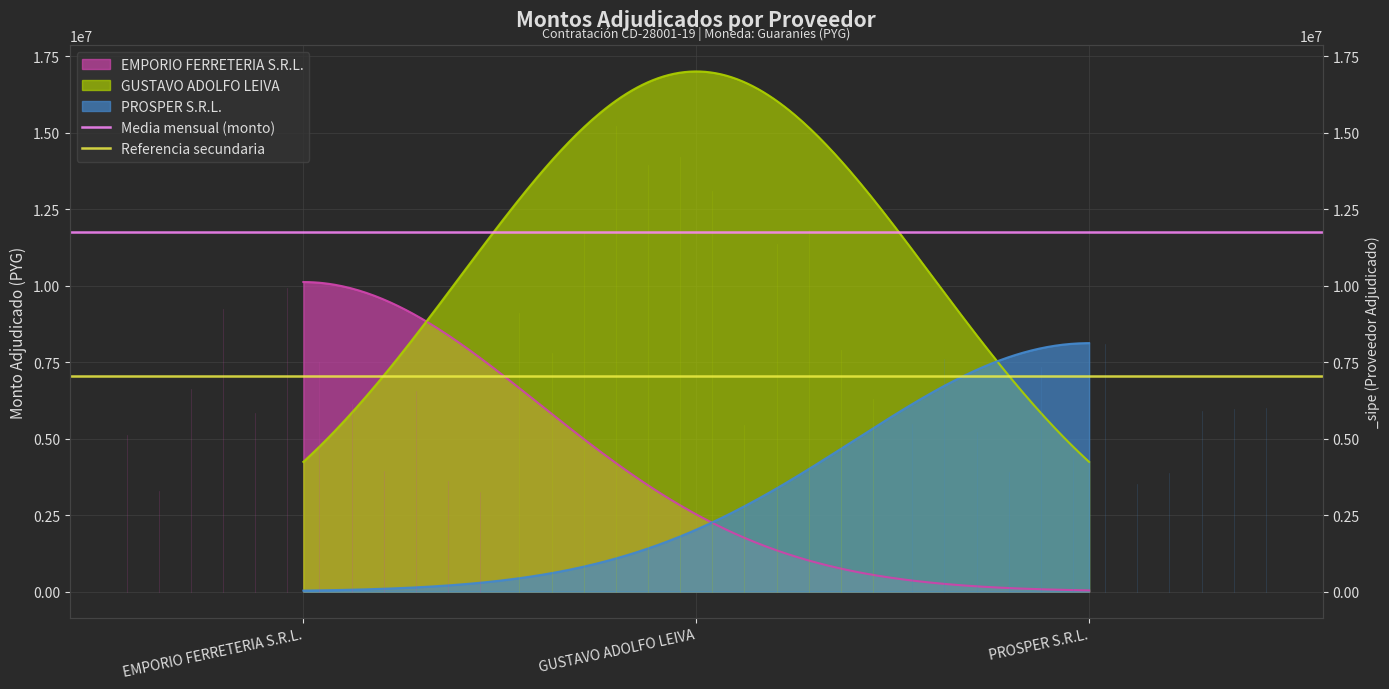

Is the value of Media mensual (monto) at EMPORIO FERRETERIA S.R.L. greater than the value of Referencia secundaria at GUSTAVO ADOLFO LEIVA?

Yes